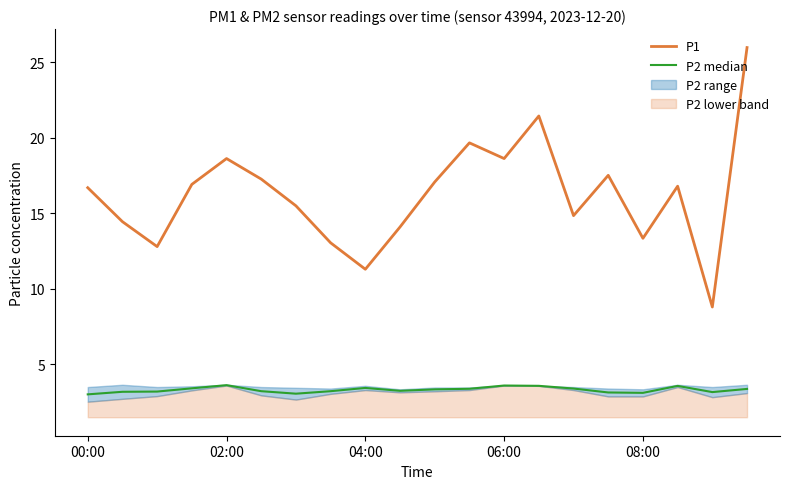

Where does the P1 series first go above 16?

00:00